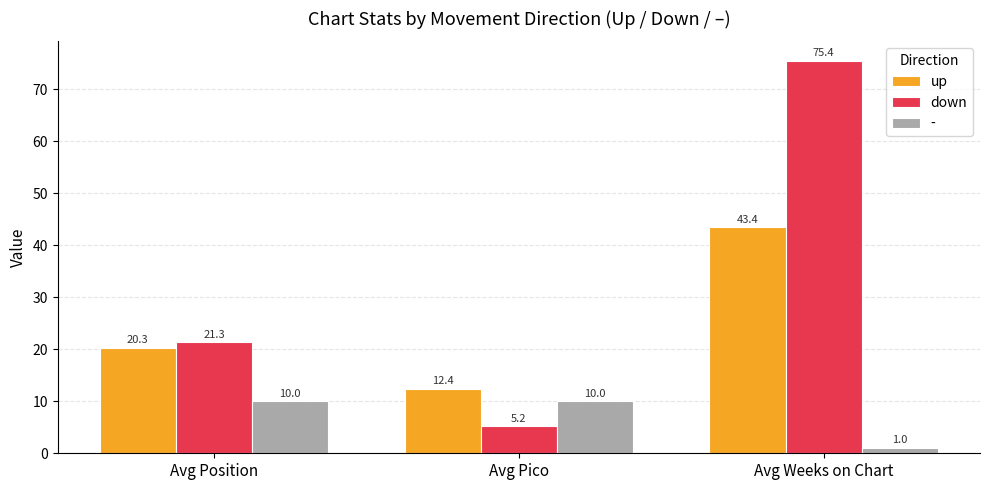

Which series changed the most between Avg Position and Avg Weeks on Chart?

down